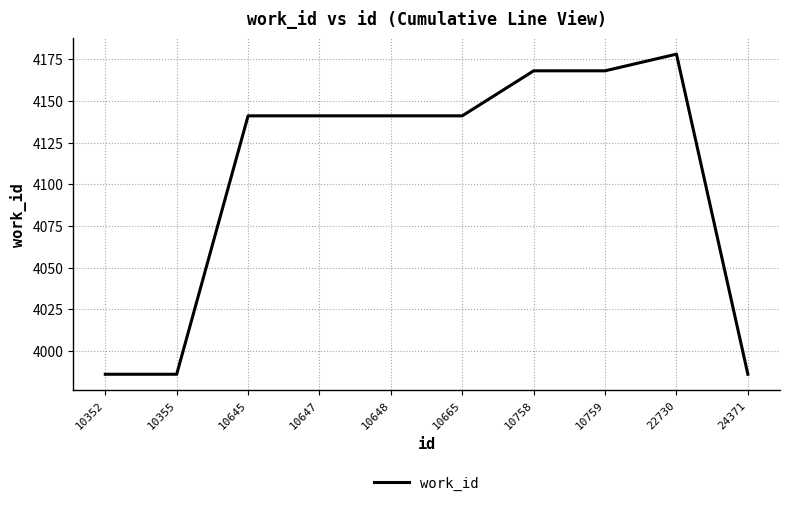

Reading left to right, what are all the values shown in this chart?

10352=3986	10355=3986	10645=4141	10647=4141	10648=4141	10665=4141	10758=4168	10759=4168	22730=4178	24371=3986